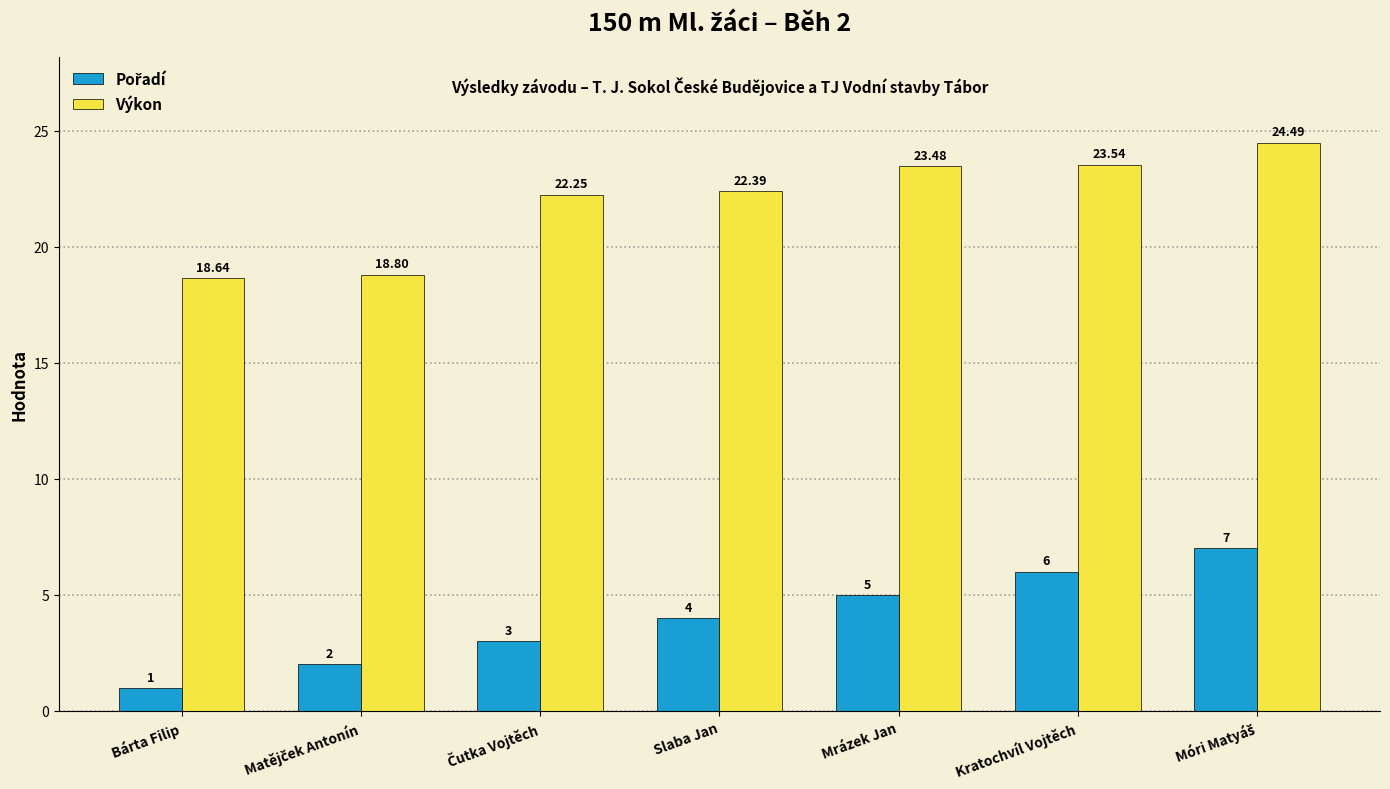

Which category has the lowest value in the Výkon series?

Bárta Filip